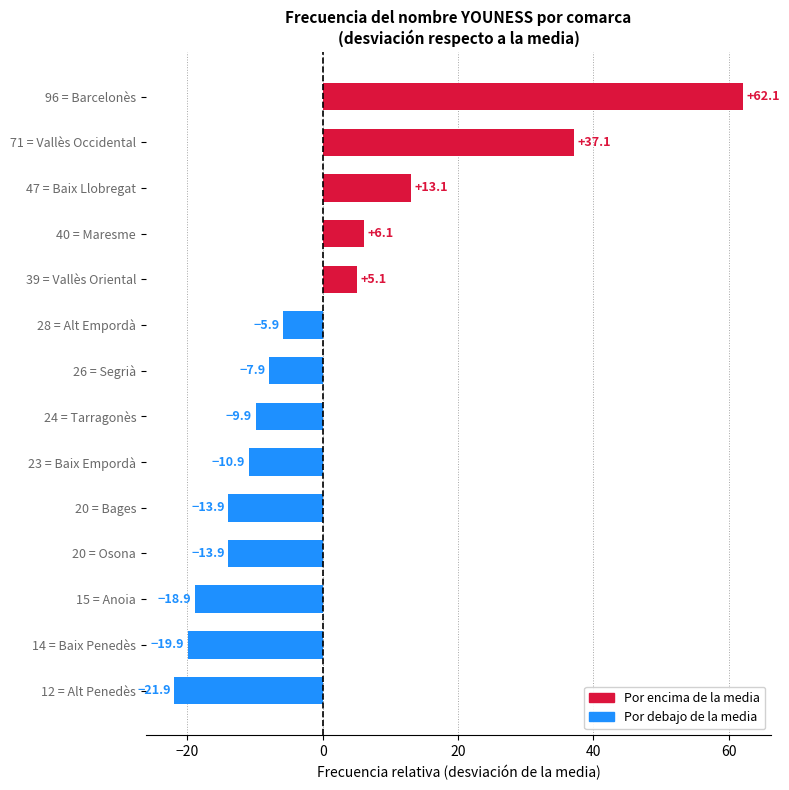

What is the difference between the maximum and second lowest values?

82.0